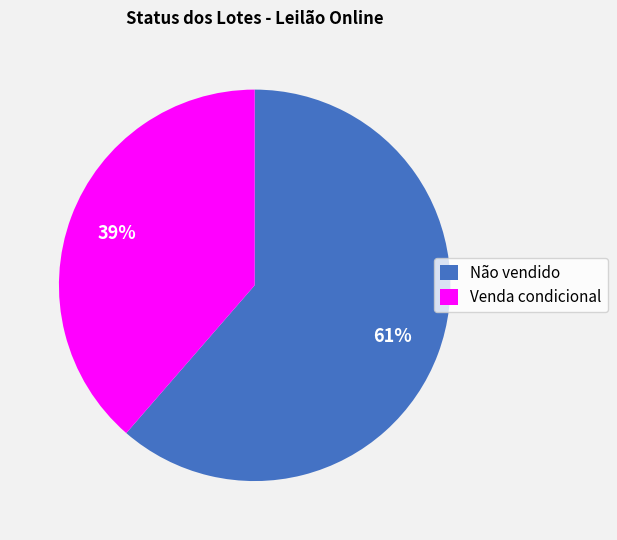

Rank the categories by value from highest to lowest.

Não vendido, Venda condicional